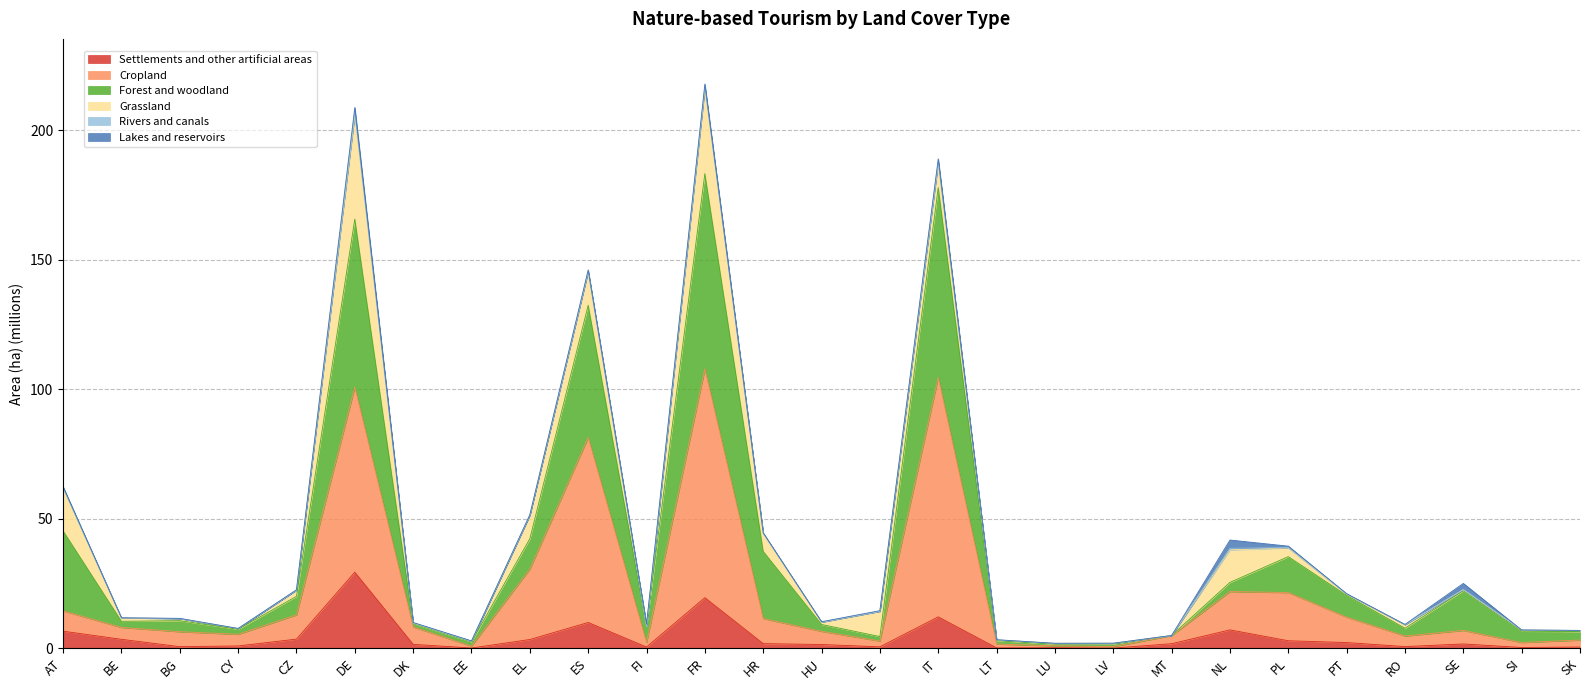

What is the maximum value for Settlements and other artificial areas?

29.4